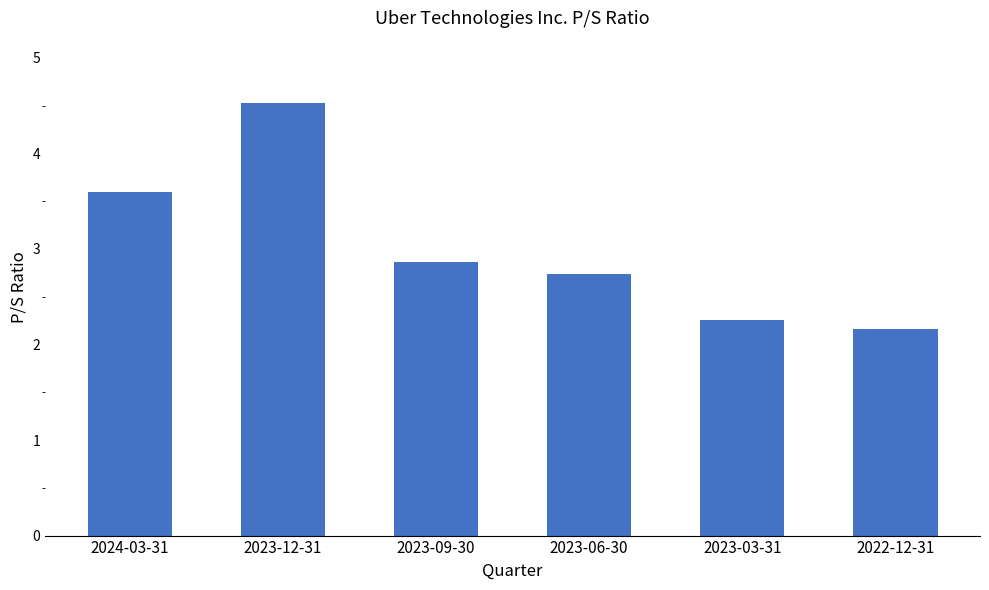

What is the label of the 3rd bar from the right?

2023-06-30